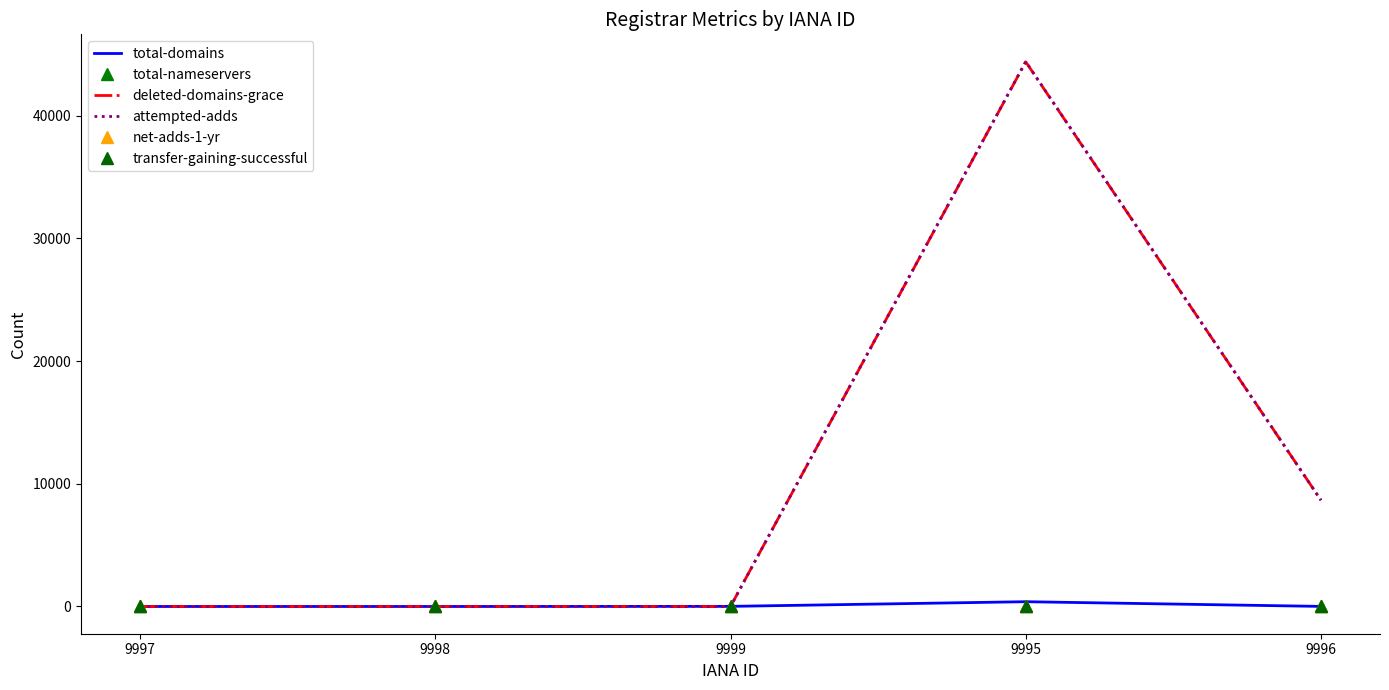

True or false: total-nameservers and net-adds-1-yr intersect in this chart.

False